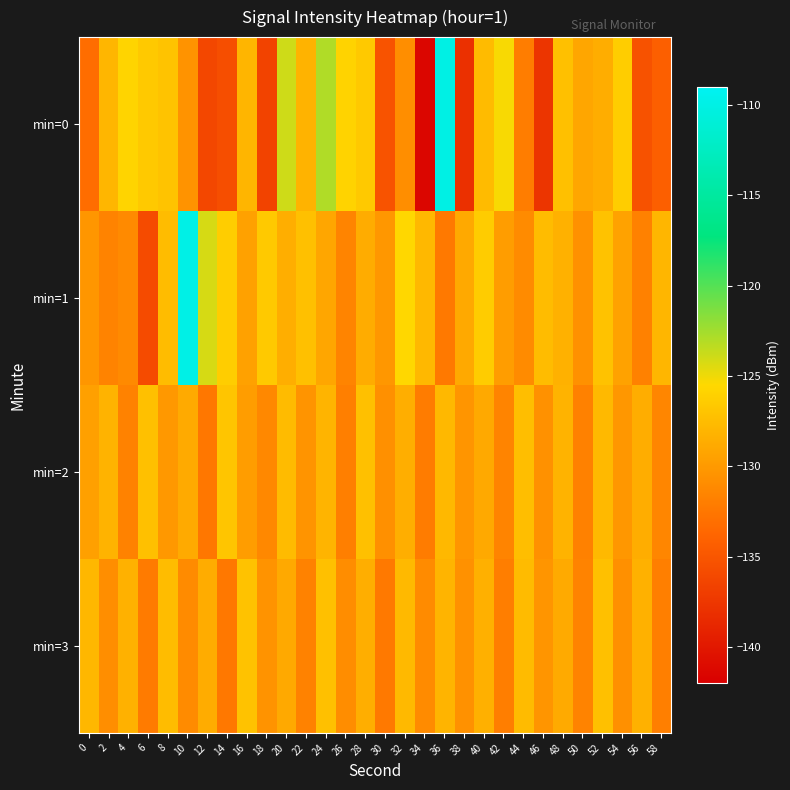

At 20, list the series in order from smallest to largest.

min=3, min=1, min=2, min=0